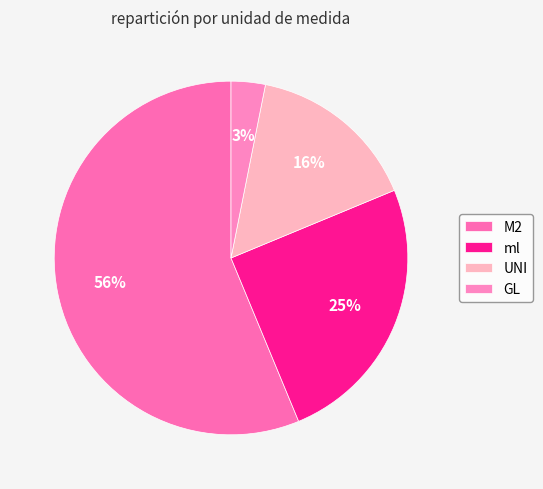

To the nearest percent, what is the combined percentage of UNI and M2?

72%